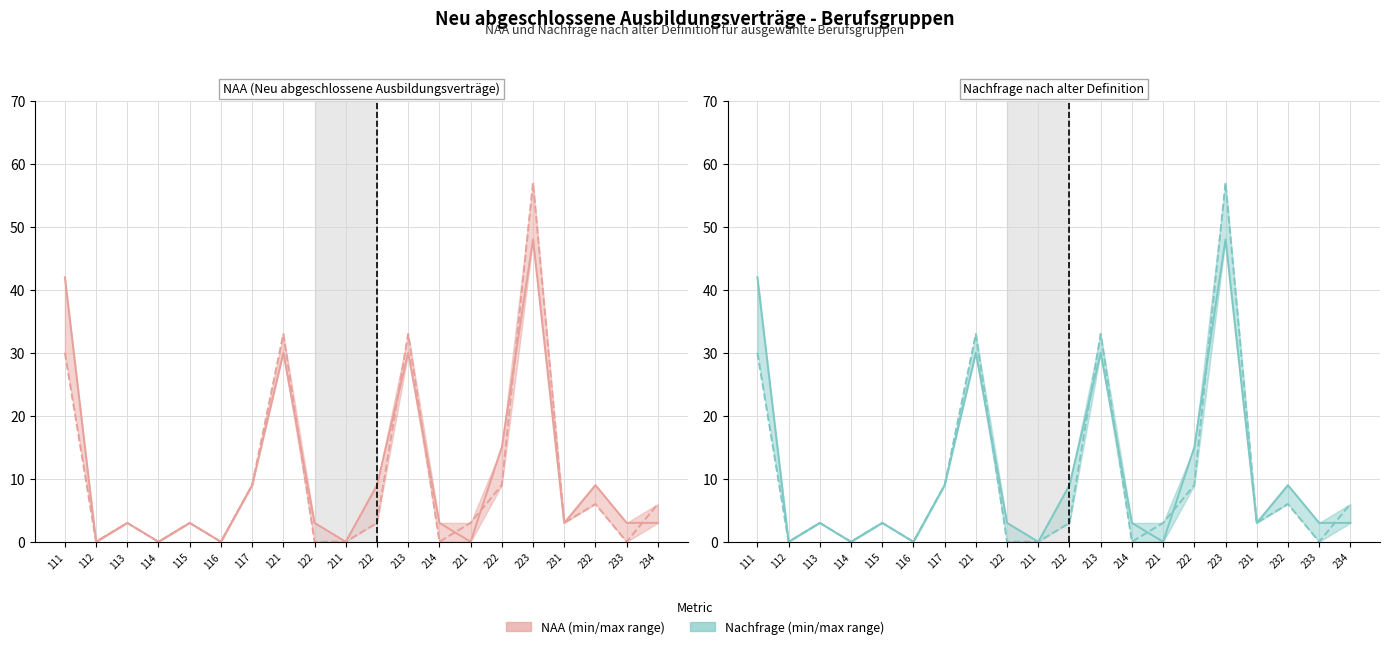

At which category is the sum across all series the highest?

223